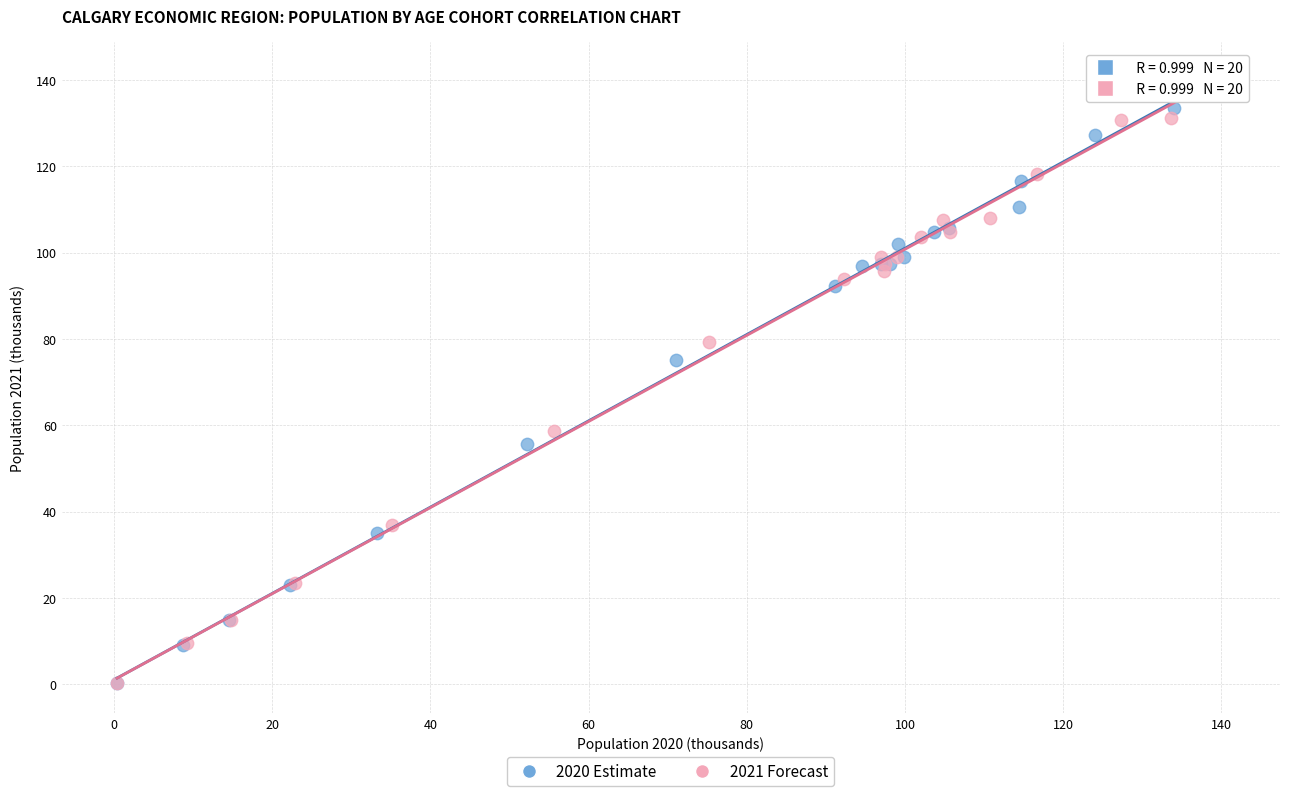

Which series has the largest Y range (max minus min)?

2021 Forecast